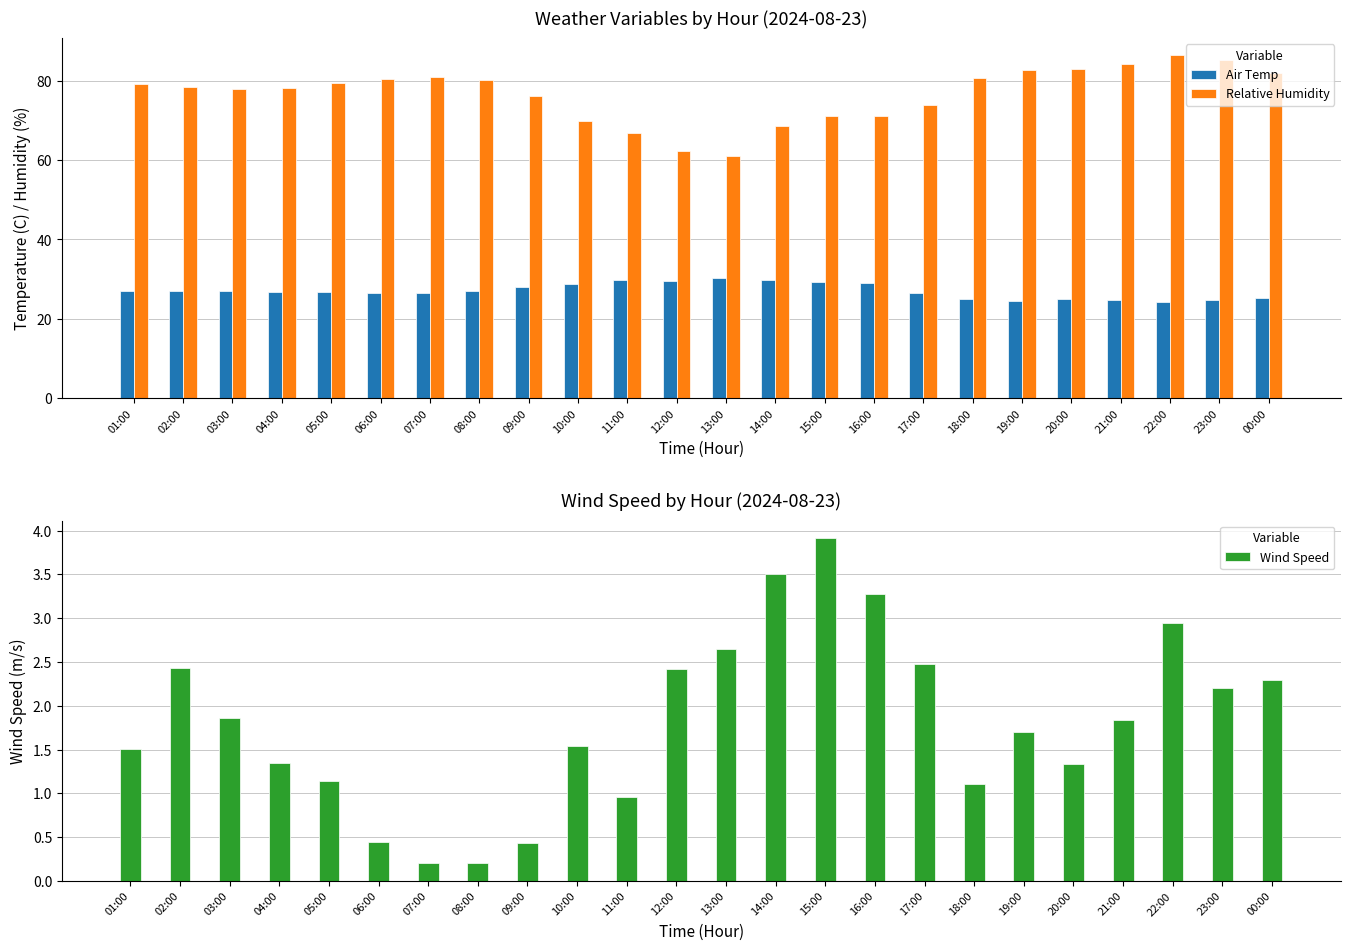

Which series has the largest total across all categories?

Relative Humidity